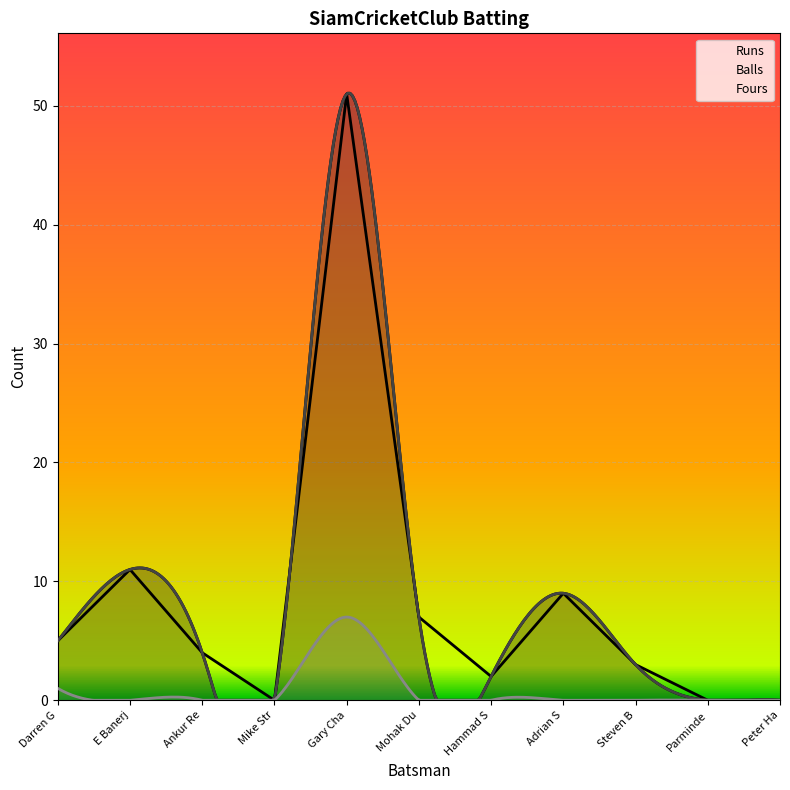

What is the sum of the Runs values at E Banerjee and Hammad Samana?

13